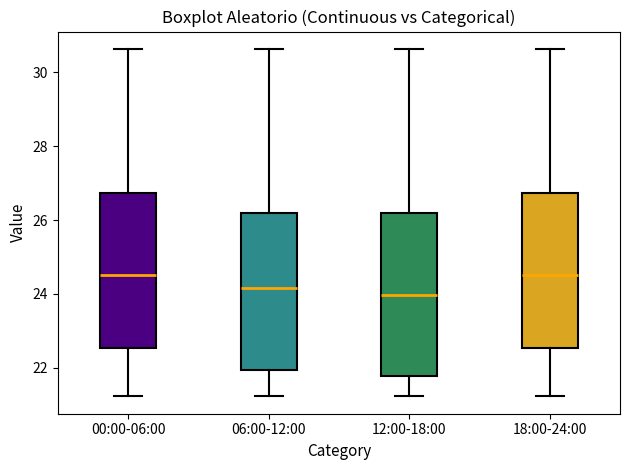

Where is the upper edge of the box for 18:00-24:00 on the y-axis? The values are not printed on the chart, so give them approximately, as read against the axis.

26.8